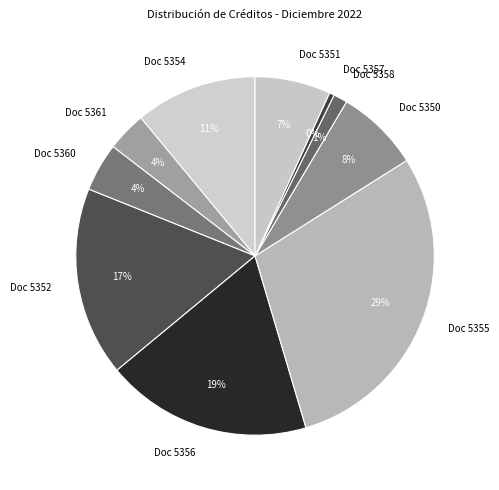

True or false: Doc 5360 accounts for 4% of the total.

True